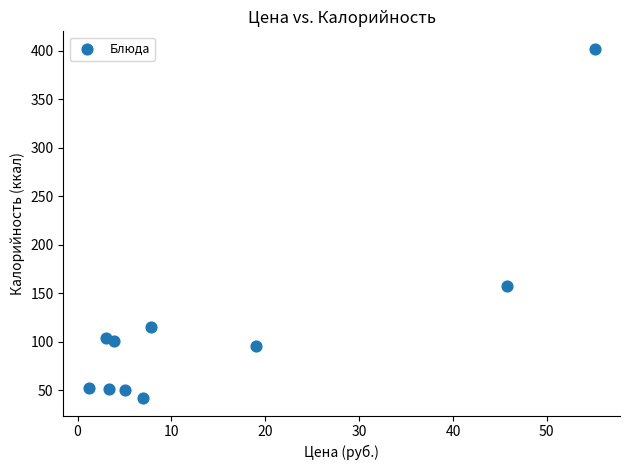

What Y value in the scatter plot is closest to 222?

157